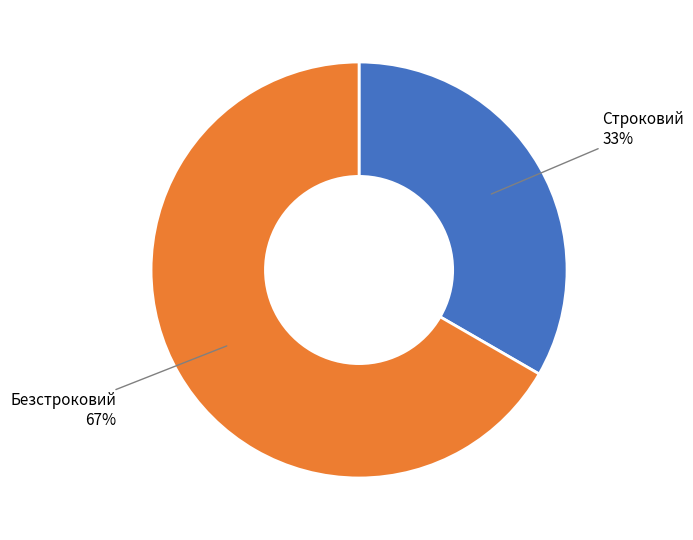

Is there any slice that represents more than half of the pie?

Yes